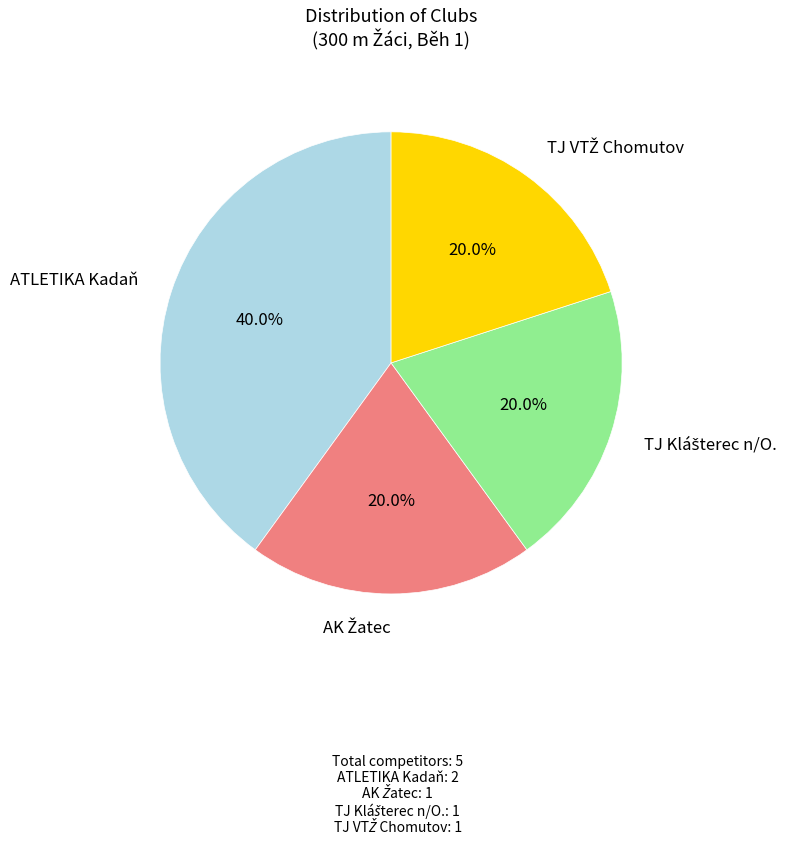

Is there a majority slice in this chart?

No